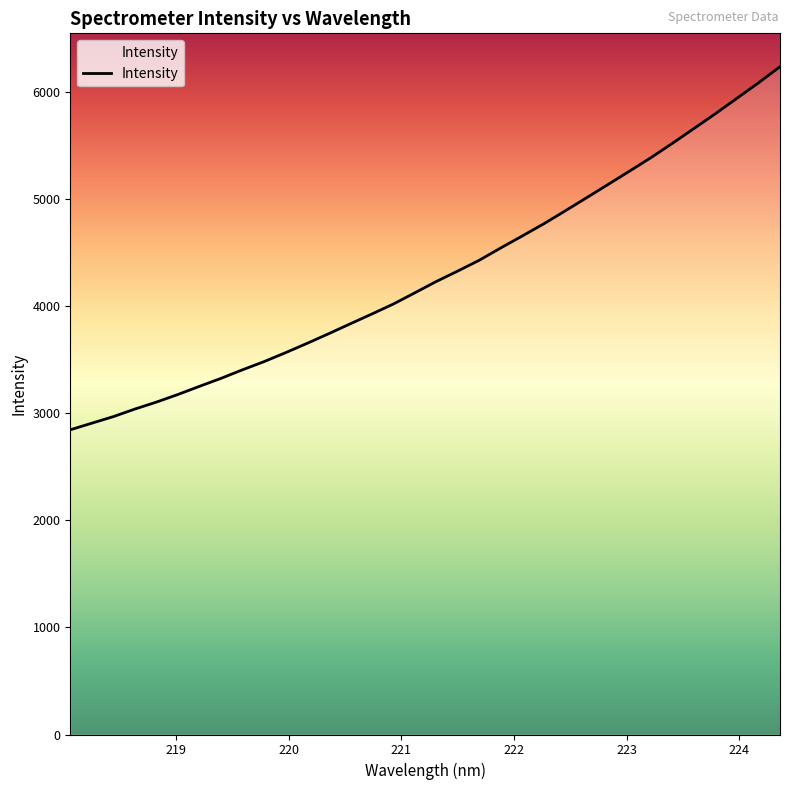

What is the smallest value displayed?

2847.1